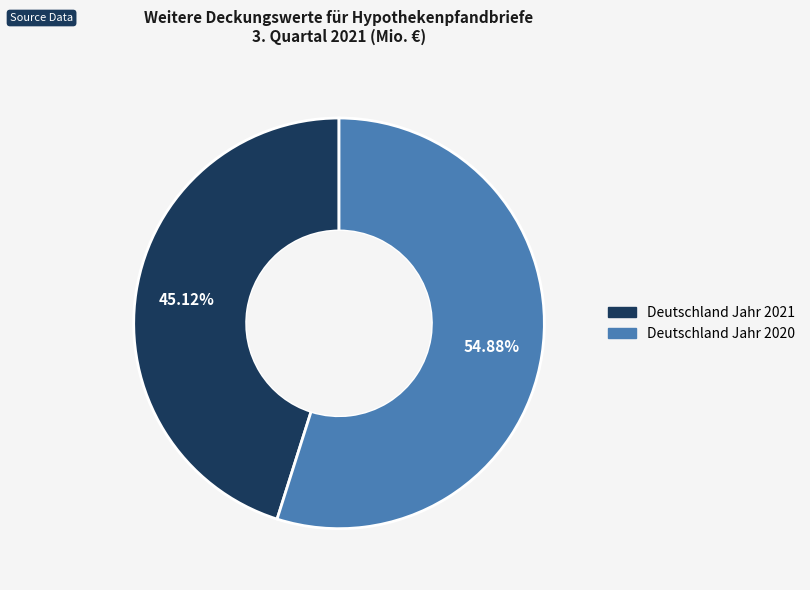

What is the smallest slice in the pie chart?

Deutschland Jahr 2021